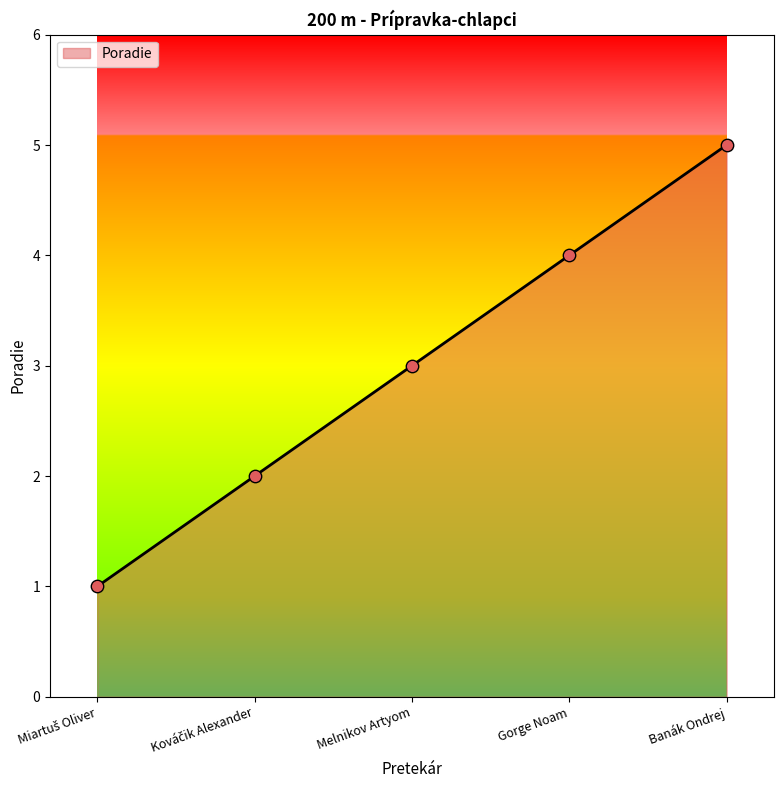

What is the ratio of the value at Gorge Noam to the value at Melnikov Artyom?

1.3